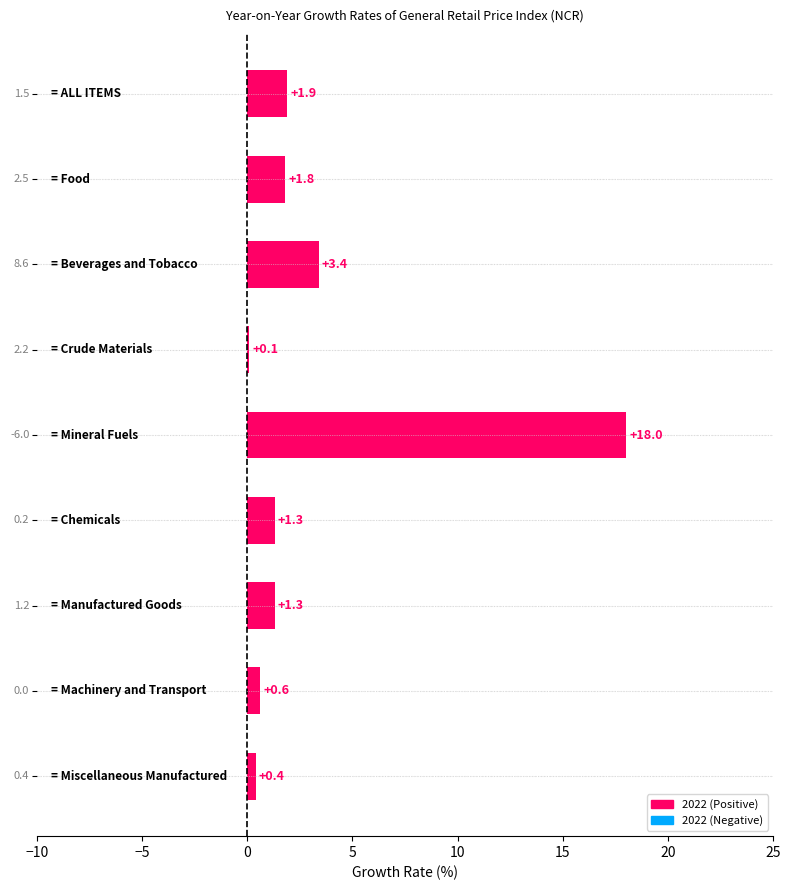

What is the maximum value shown in the chart?

18.0